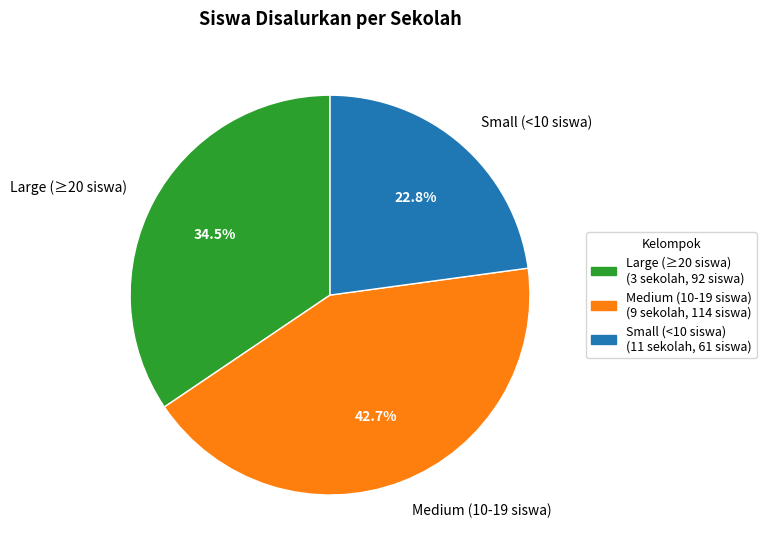

What percentage do Medium (10-19 siswa) and Large (≥20 siswa) together represent?

77.2%